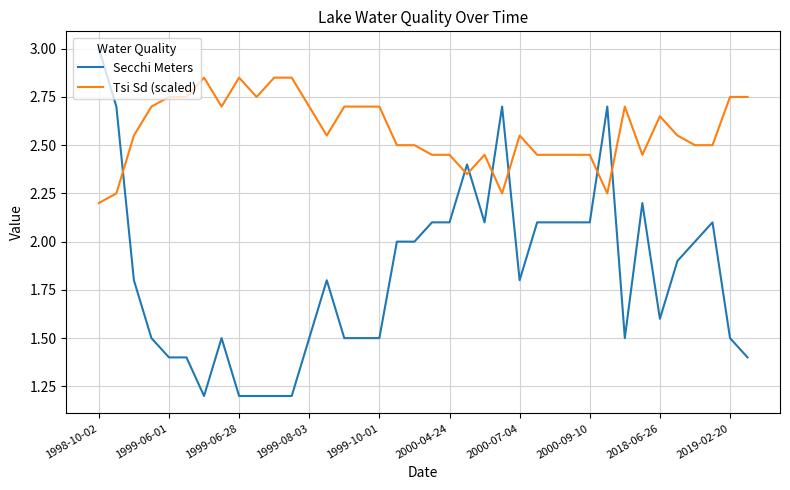

List the series in order of their overall mean, highest first.

Tsi Sd (scaled), Secchi Meters